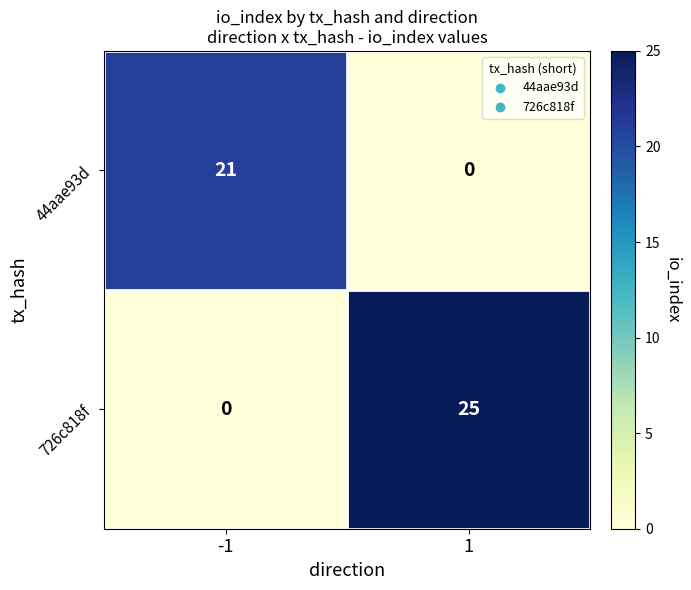

What is the sum of the 726c818f values at 1 and -1?

25